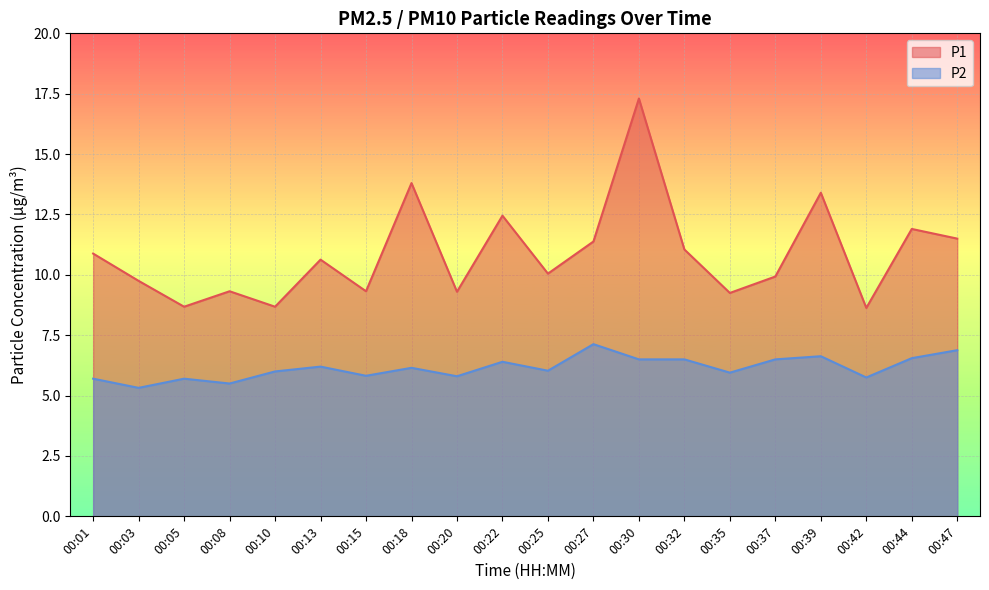

True or false: P2 has a value of 2.7 at 00:10.

False